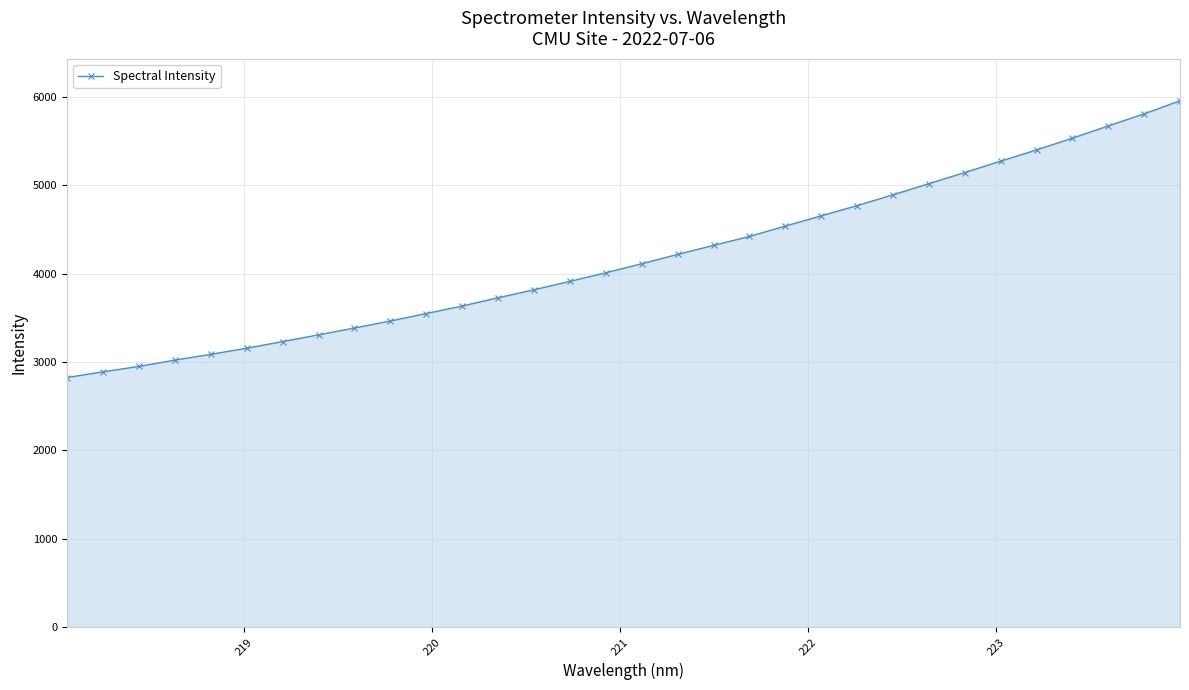

How many data points are less than 4112?

16